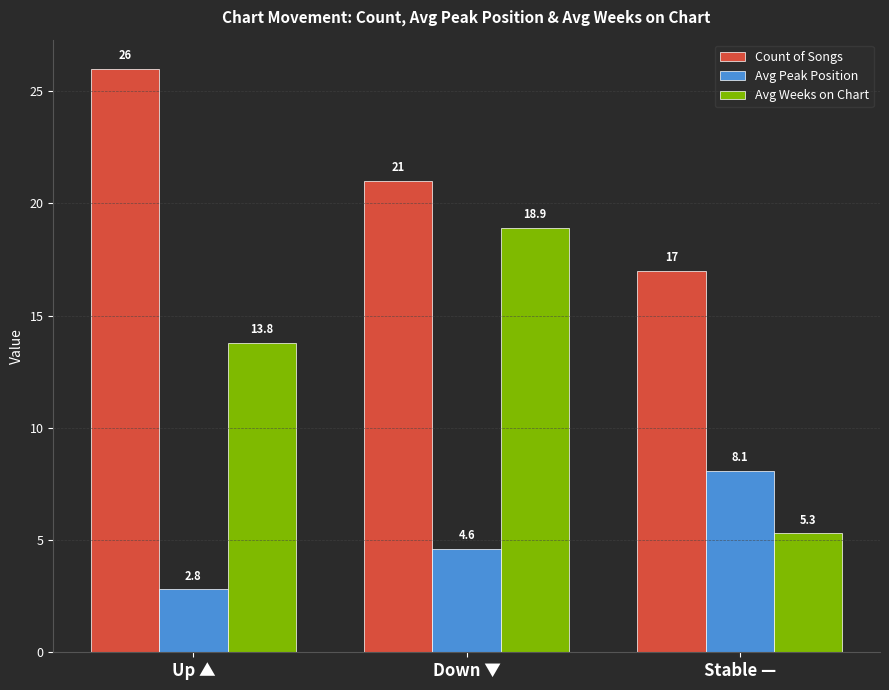

List the series in order of their overall mean, lowest first.

Avg Peak Position, Avg Weeks on Chart, Count of Songs